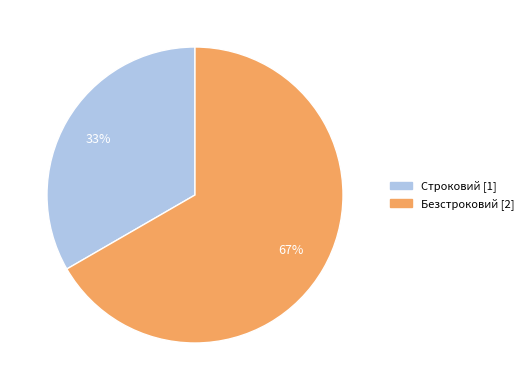

Is it true that Безстроковий is 54% of the pie?

False